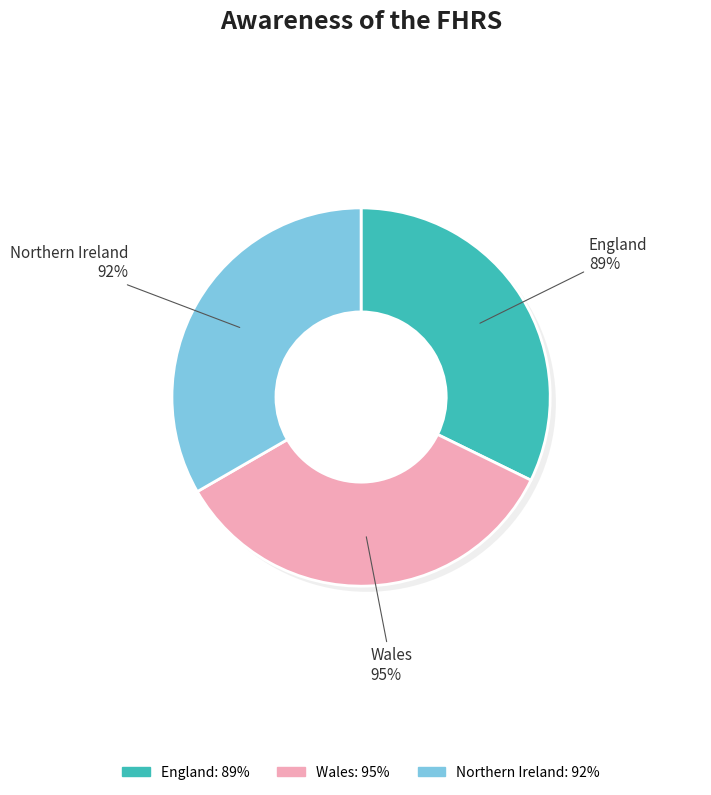

To the nearest percent, what is the average slice percentage?

33%